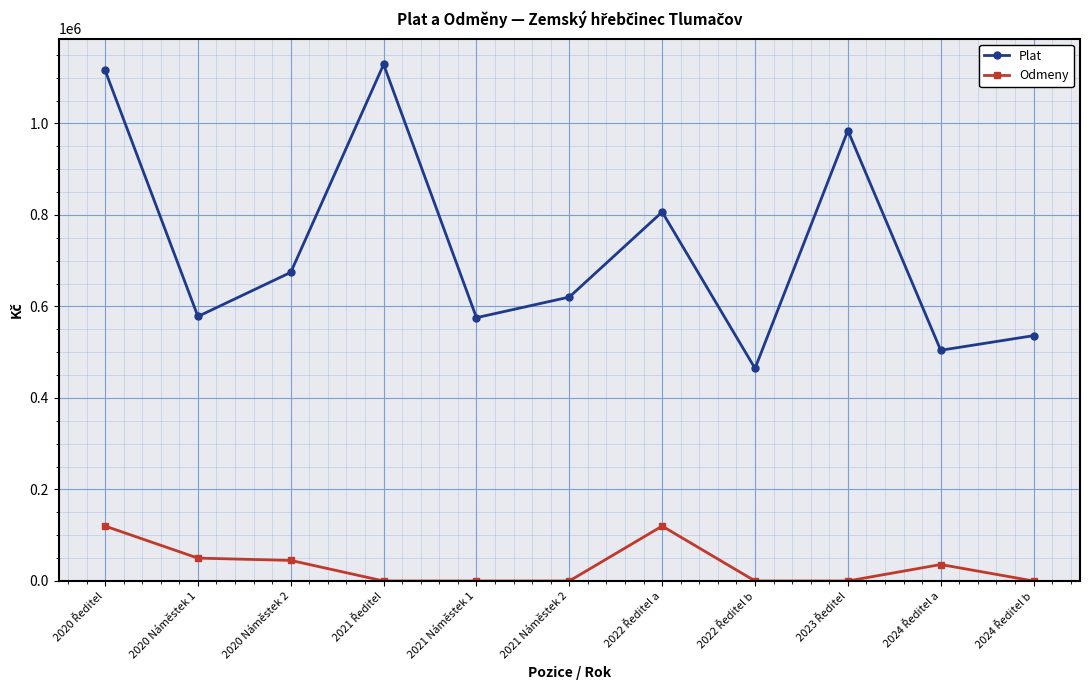

What is the difference between the highest and lowest values at 2020 Náměstek 1?

528194